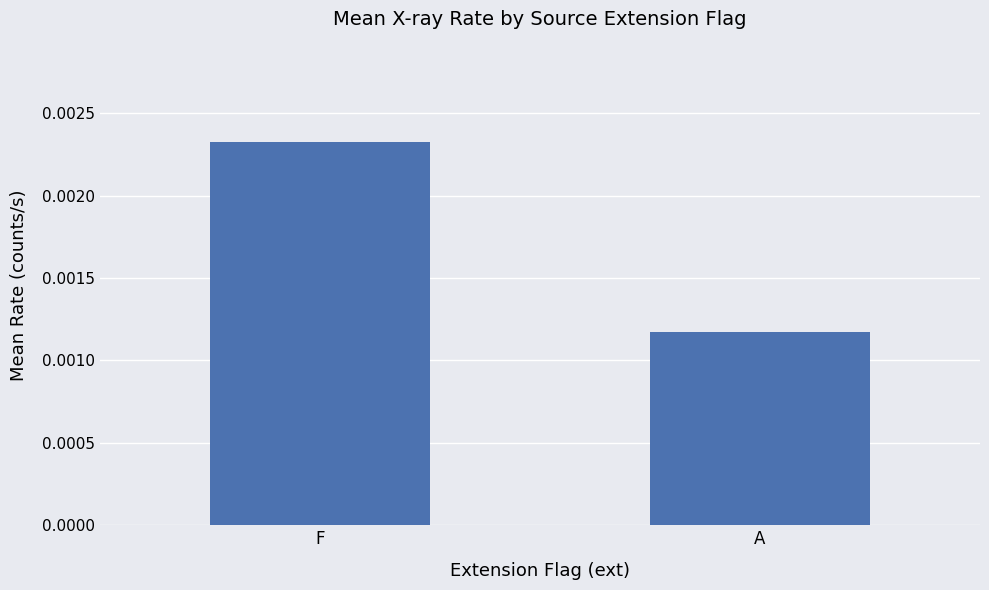

Rank the categories by value from highest to lowest.

F, A